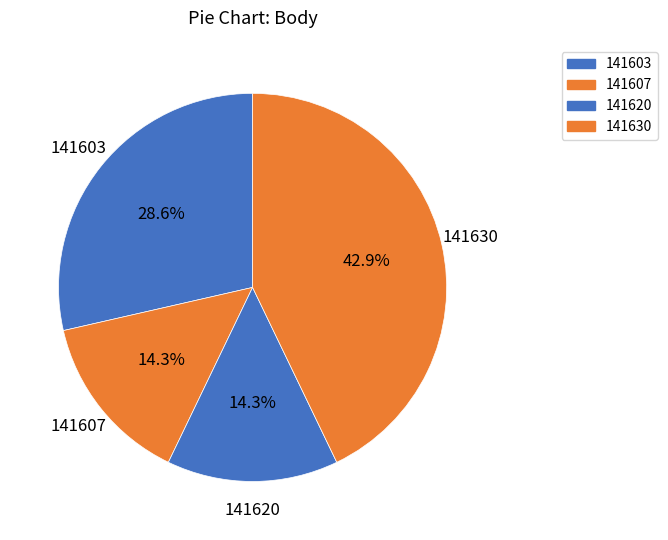

To the nearest percent, what is the average slice percentage?

25%